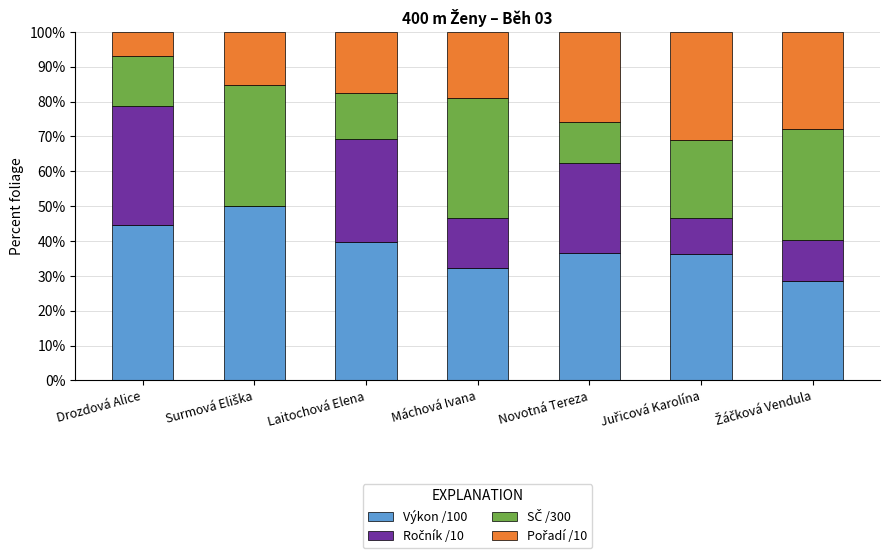

What is the maximum value for Výkon /100?

50.2